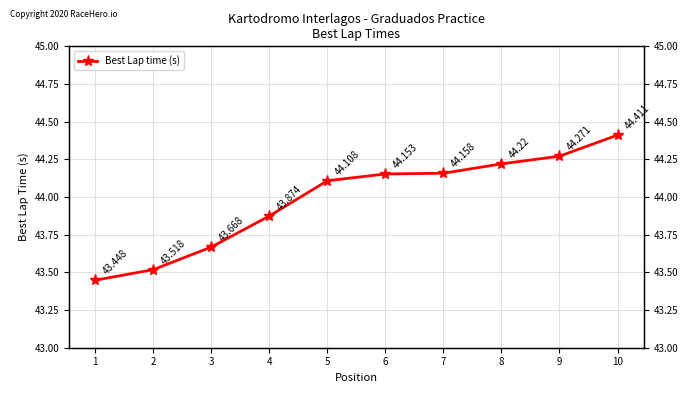

The value at 1 is 43.4. True or false?

True